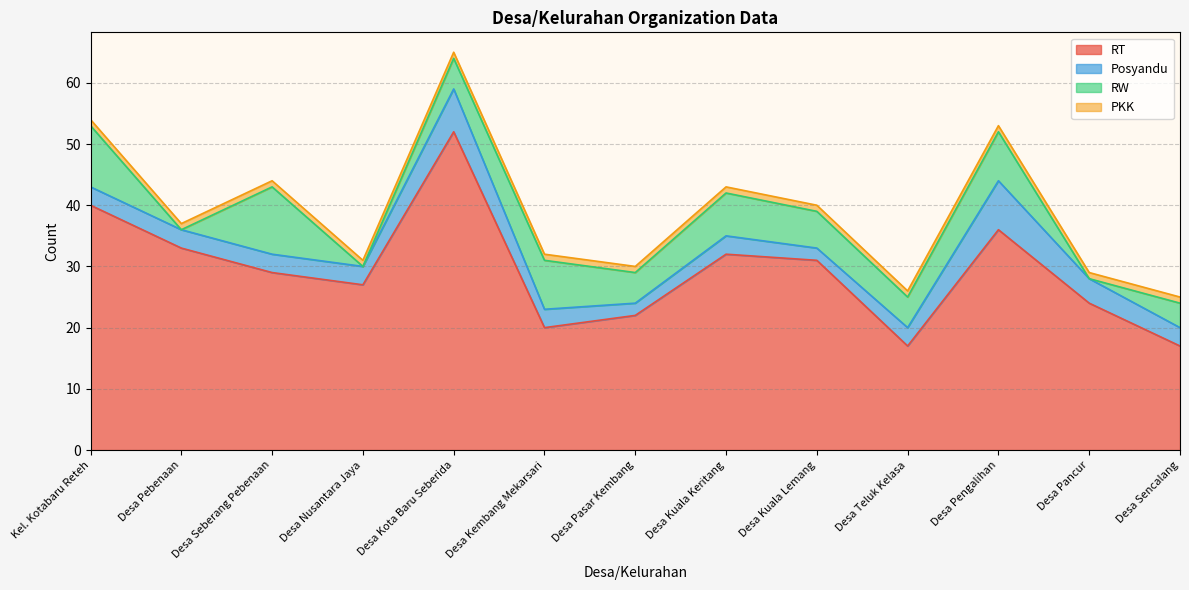

What are all the series names shown in the legend?

RT, Posyandu, RW, PKK